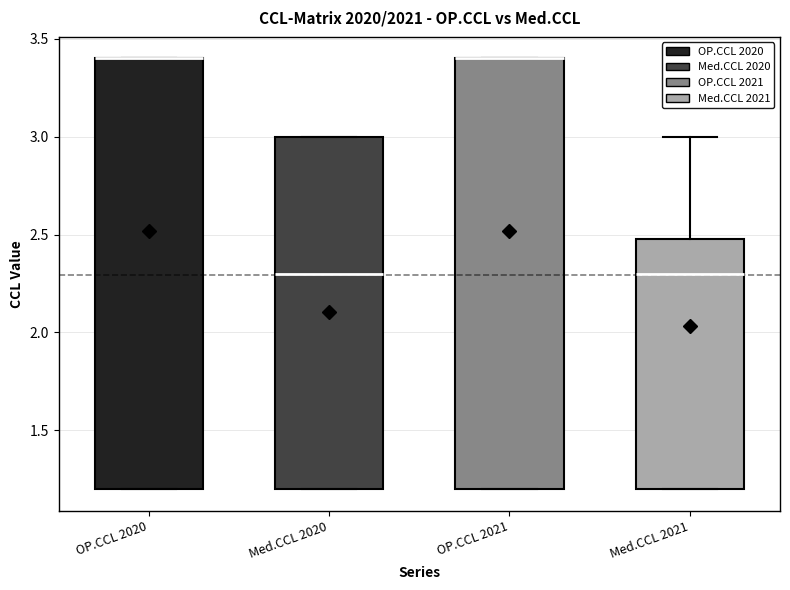

Reading left to right, read every box against the y-axis: the position of its median line, the range the box covers, and the ends of its whiskers. The values are not printed on the chart, so give them approximately, as read against the axis.

OP.CCL 2020: median 3.4 (drawn on the box's upper edge), box 1.2 to 3.4, whiskers 1.2 to 3.4
Med.CCL 2020: median 2.3, box 1.2 to 3.0, whiskers 1.2 to 3.0
OP.CCL 2021: median 3.4 (drawn on the box's upper edge), box 1.2 to 3.4, whiskers 1.2 to 3.4
Med.CCL 2021: median 2.3, box 1.2 to 2.5, whiskers 1.2 to 3.0